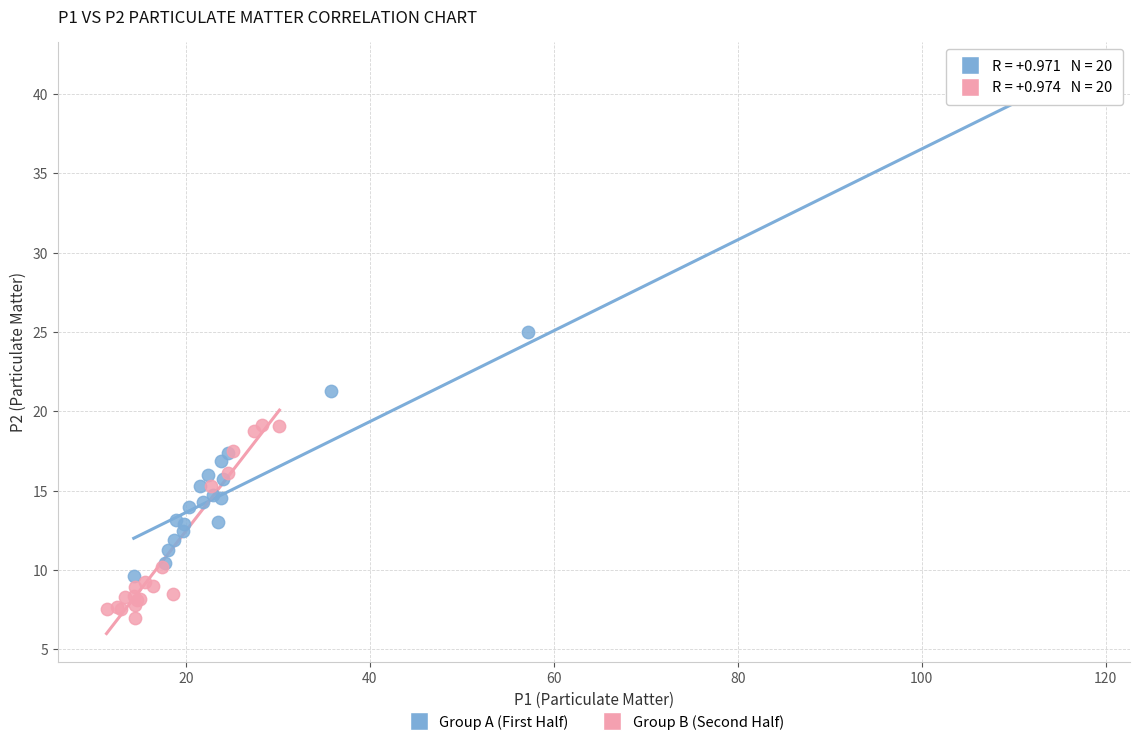

Which series contains the highest Y value?

Group A (First Half)